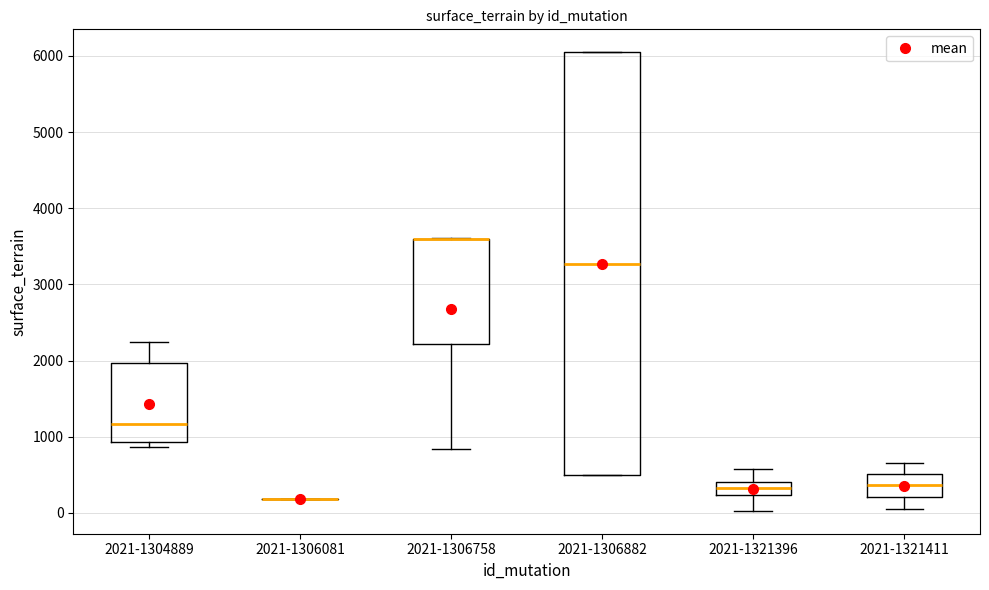

Reading left to right, transcribe this box plot: for each box, give where its median line is, the range the box spans, and where its two whiskers end, as read against the y-axis. The values are not printed on the chart, so give them approximately, as read against the axis.

2021-1304889: median 1200, box 900 to 2000, whiskers 900 (just below the box's lower edge) to 2200
2021-1306081: box collapsed to a line at 200, whiskers 200 to 200
2021-1306758: median 3600 (drawn on the box's upper edge), box 2200 to 3600, whiskers 800 to 3600
2021-1306882: median 3300, box 500 to 6000, whiskers 500 to 6000
2021-1321396: median 300, box 200 to 400, whiskers 0 to 600
2021-1321411: median 400, box 200 to 500, whiskers 0 to 700